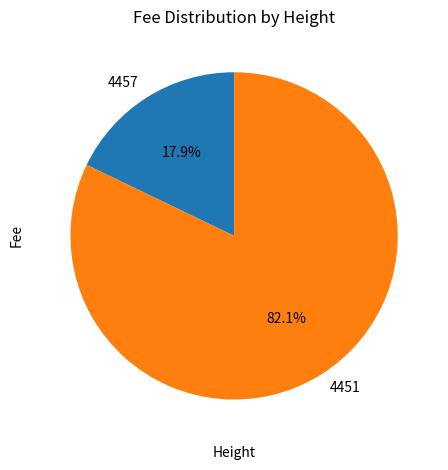

True or false: 4457 accounts for 18% of the total.

True